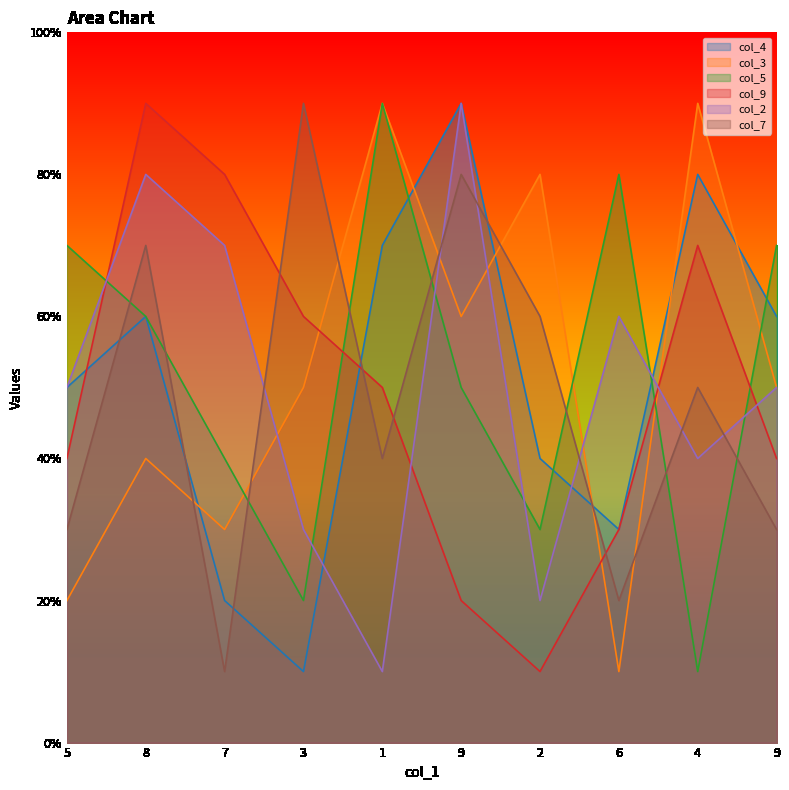

True or false: col_7 and col_4 intersect in this chart.

True